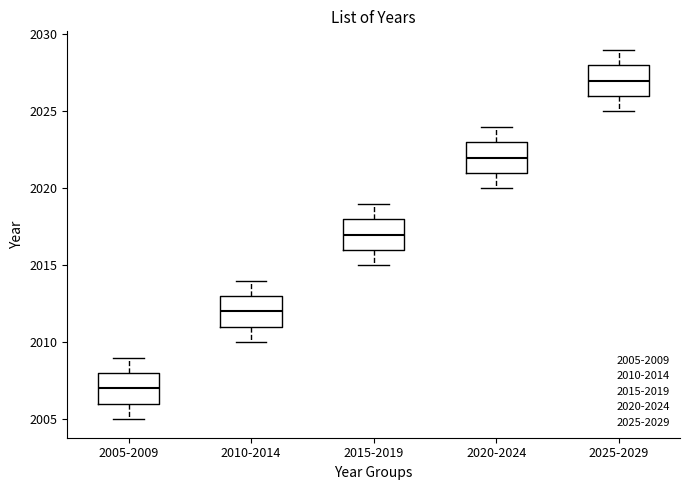

Reading left to right, read every box against the y-axis: the position of its median line, the range the box covers, and the ends of its whiskers. The values are not printed on the chart, so give them approximately, as read against the axis.

2005-2009: median 2007, box 2006 to 2008, whiskers 2005 to 2009
2010-2014: median 2012, box 2011 to 2013, whiskers 2010 to 2014
2015-2019: median 2017, box 2016 to 2018, whiskers 2015 to 2019
2020-2024: median 2022, box 2021 to 2023, whiskers 2020 to 2024
2025-2029: median 2027, box 2026 to 2028, whiskers 2025 to 2029